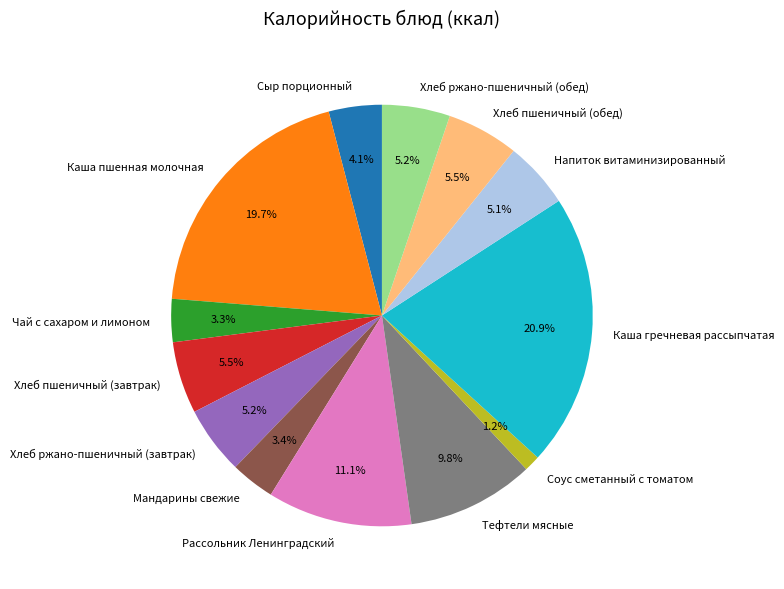

To the nearest percent, what is the difference between the largest and smallest slice percentages?

20%